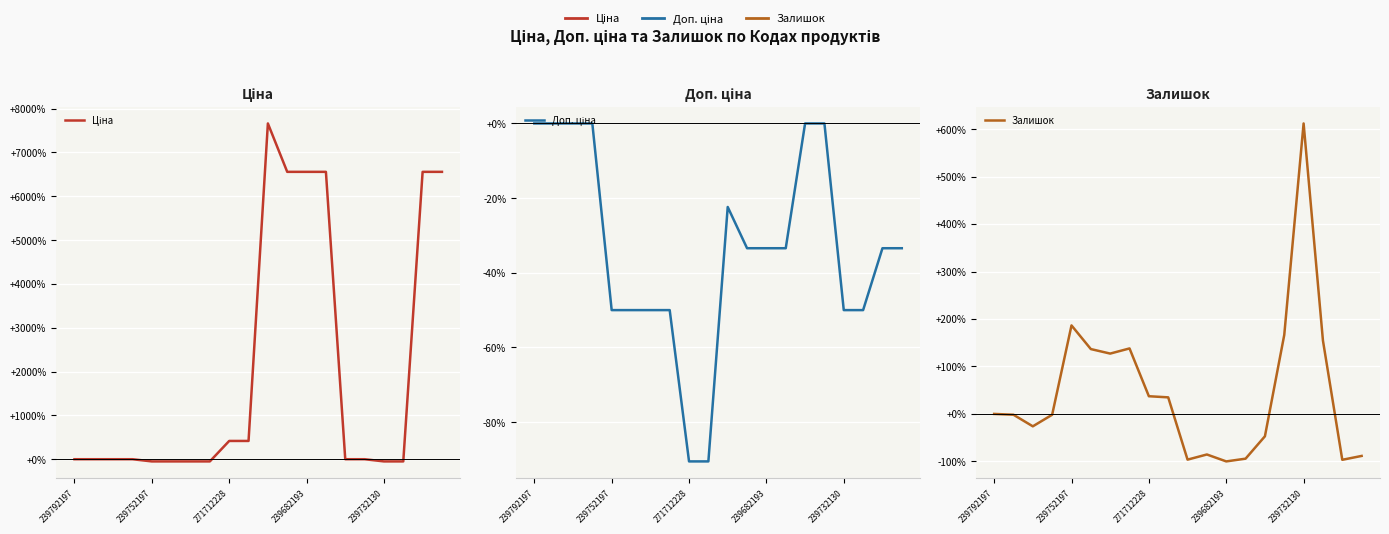

Which category has the lowest value across all series?

239682193